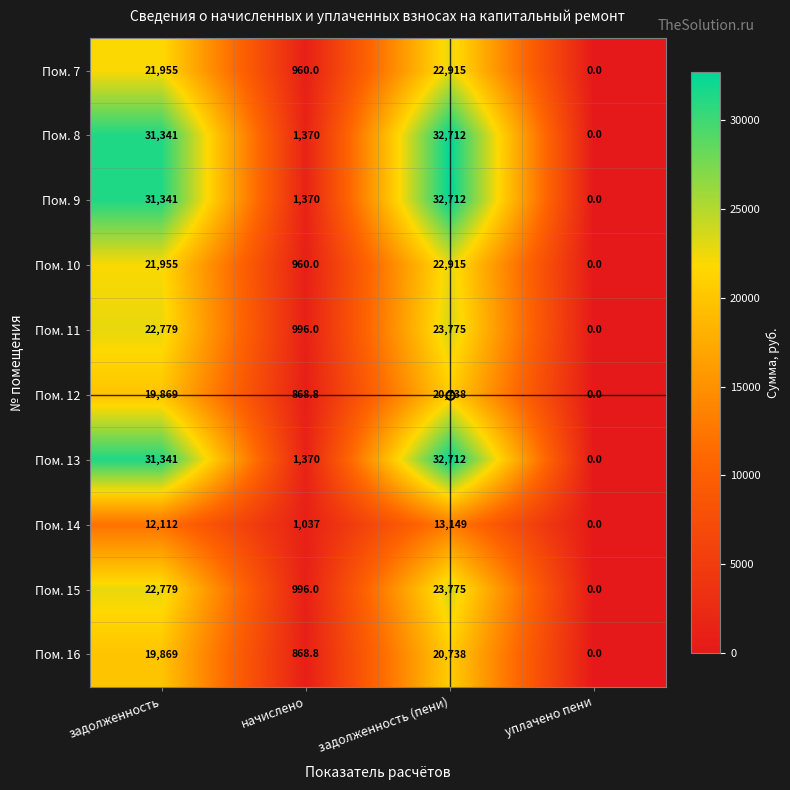

How many distinct data groups are displayed?

10